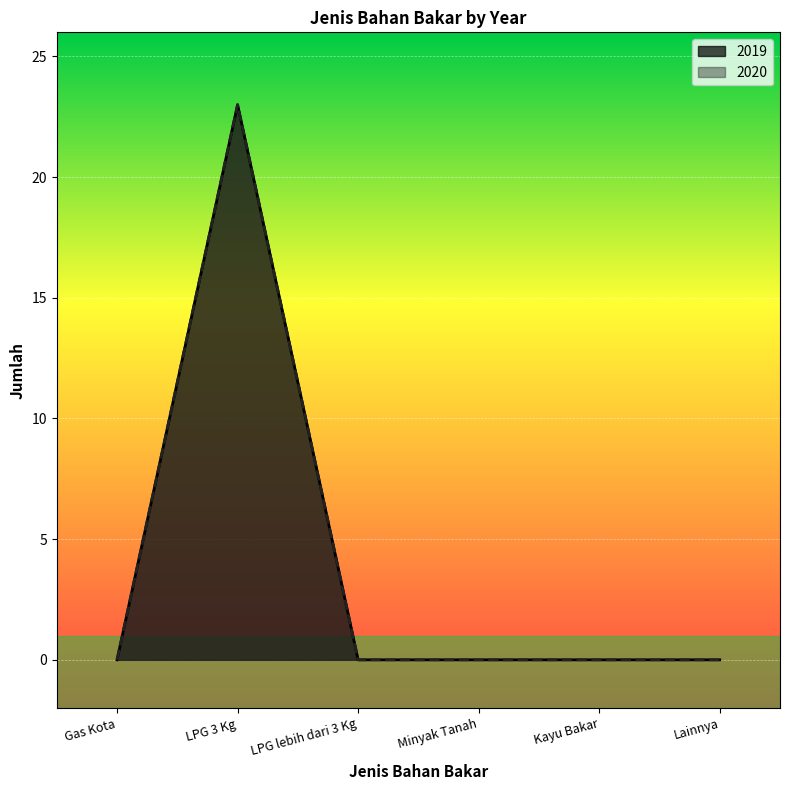

Rank the series at Gas Kota from lowest to highest value.

2019, 2020